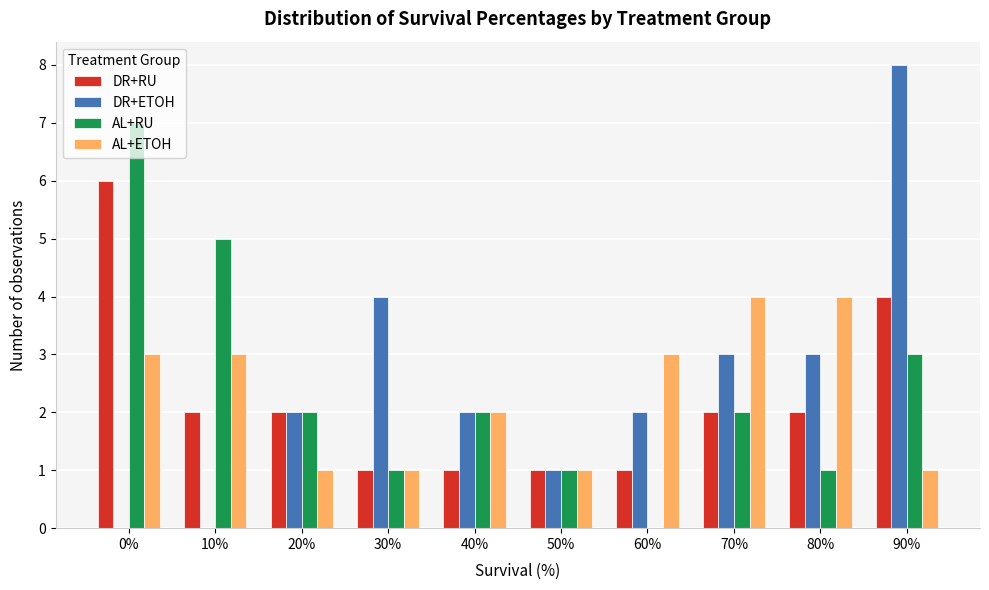

Which series changed the most between 40% and 60%?

AL+RU